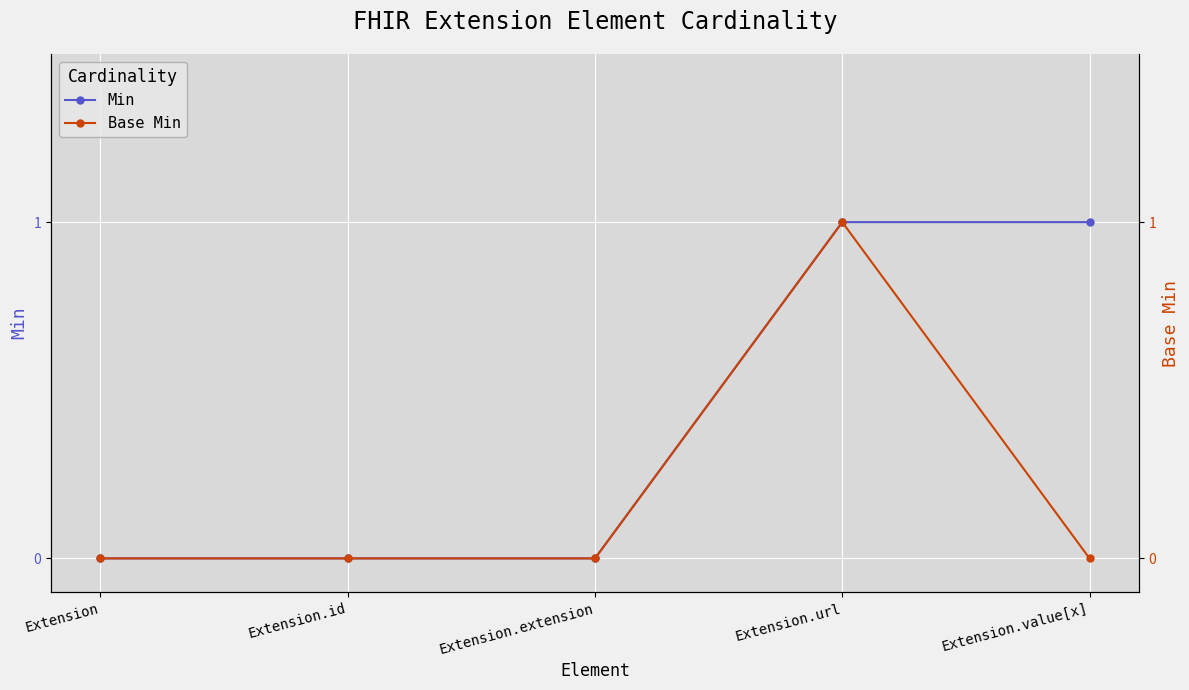

True or false: Base Min and Min intersect in this chart.

False